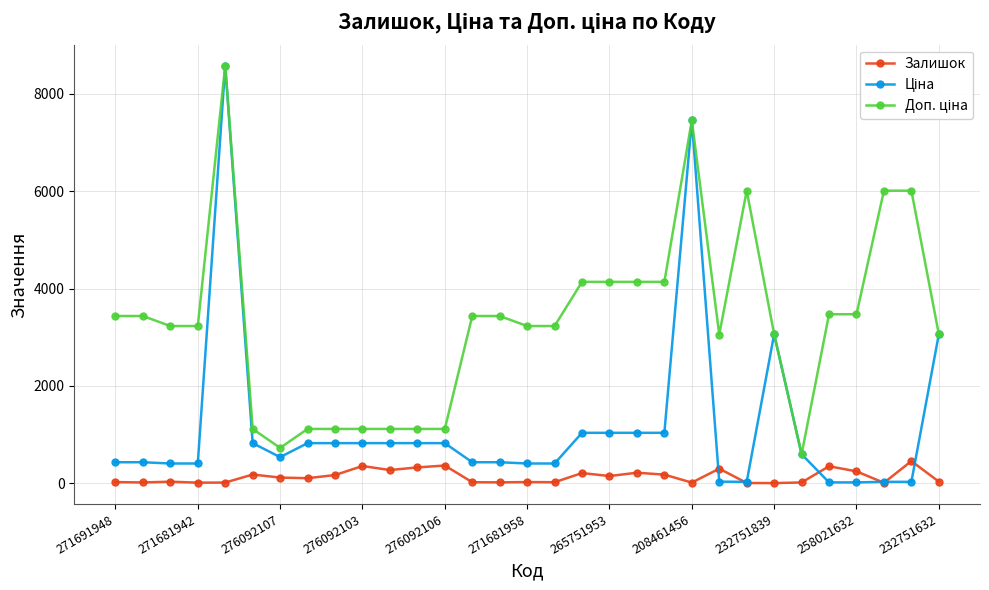

What is the maximum value for Залишок?

453.0